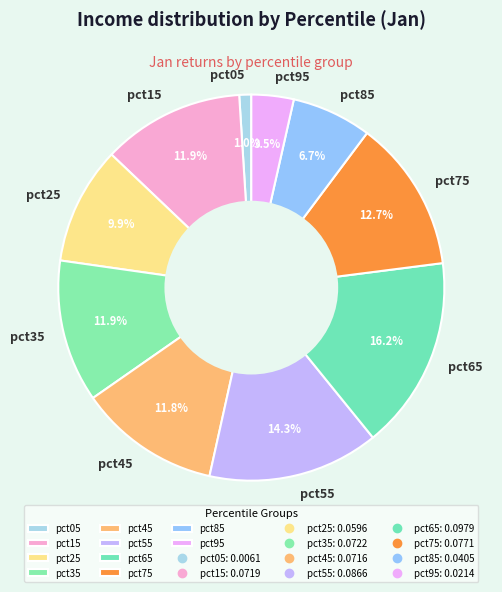

Count the number of slices in the pie.

10